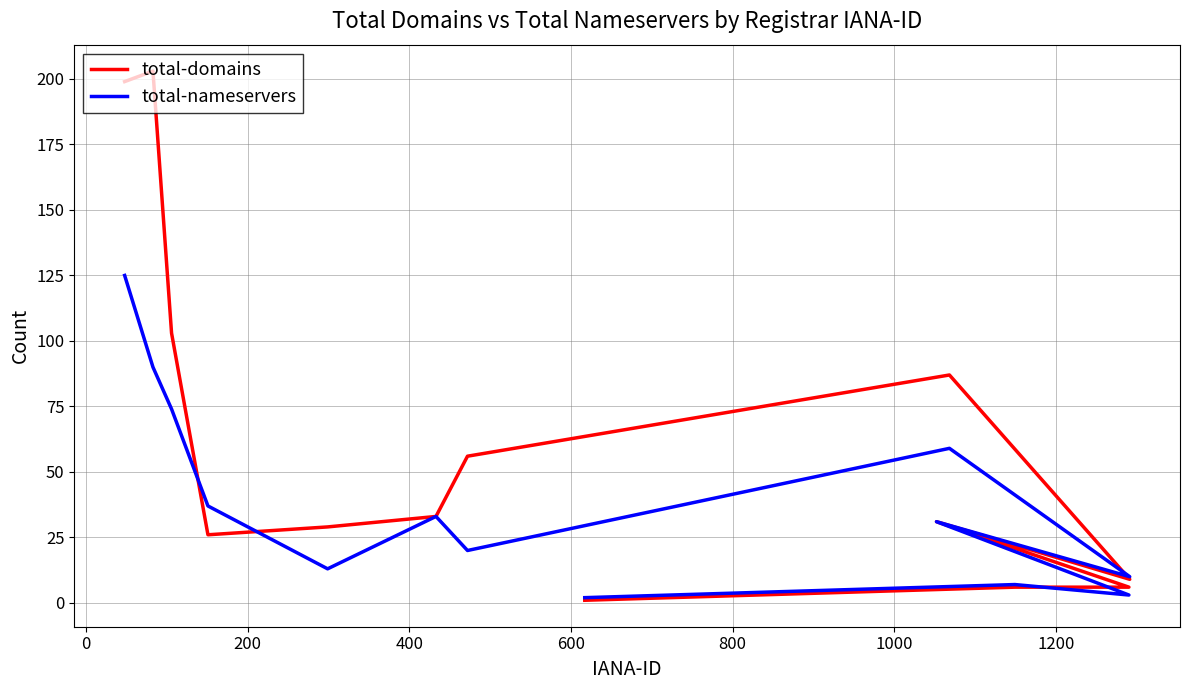

In total-domains, how many points are higher than both neighbors (excluding endpoints)?

3